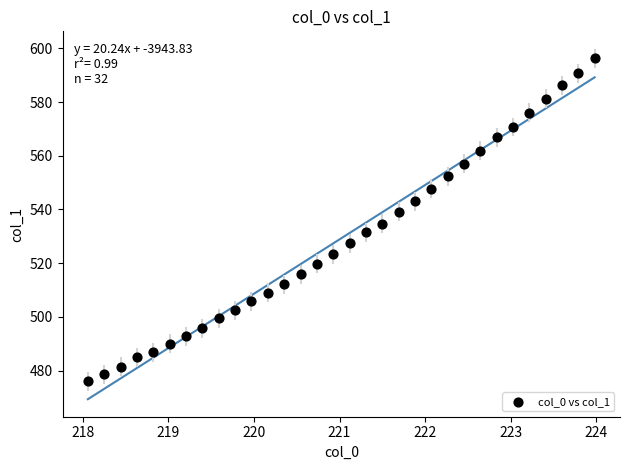

What is the range of Y values (max minus min)?

120.2